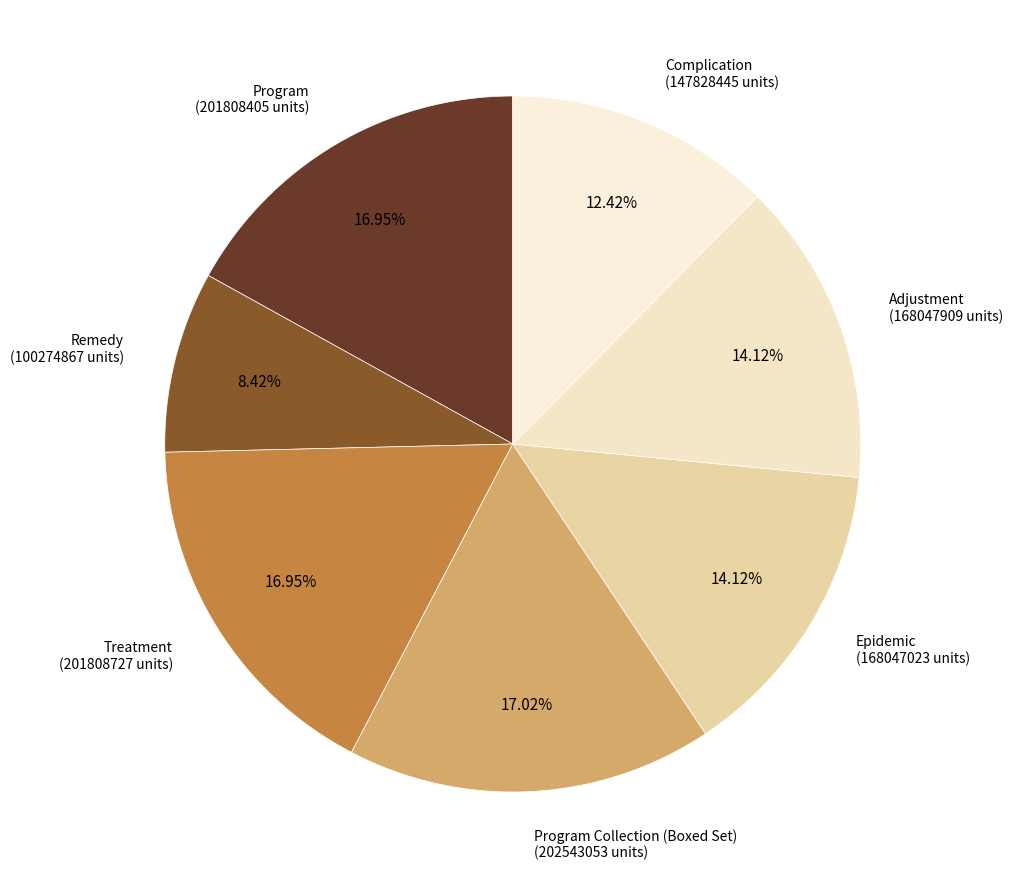

To the nearest percent, what is the difference between the Epidemic and Program slice percentages?

3%